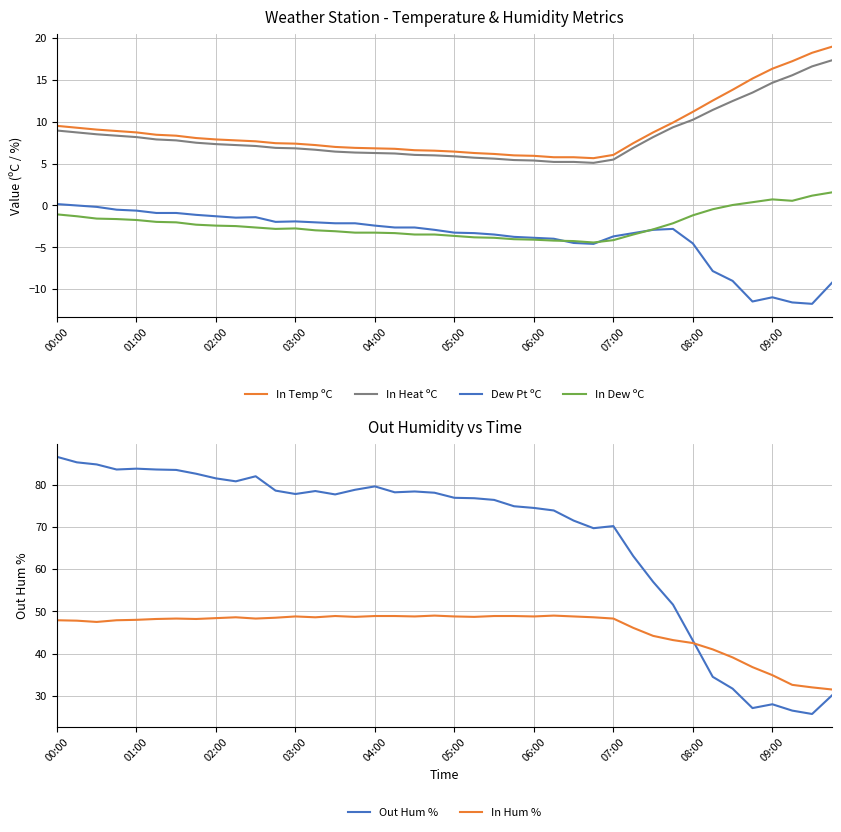

How many interior local valleys does the In Hum % series have?

8